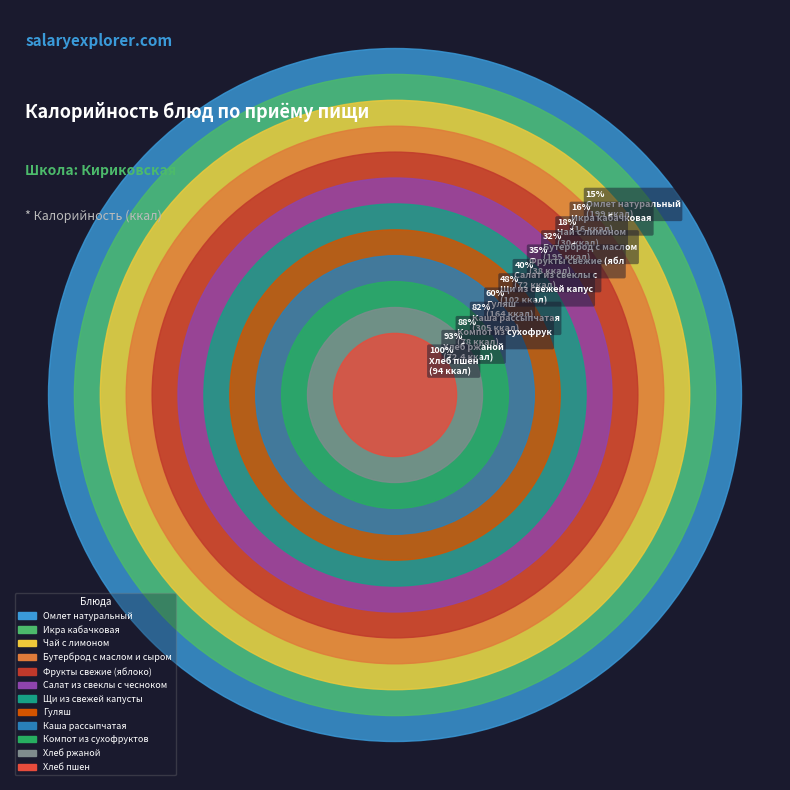

The Хлеб пшен slice represents 7% of the pie. True or false?

True